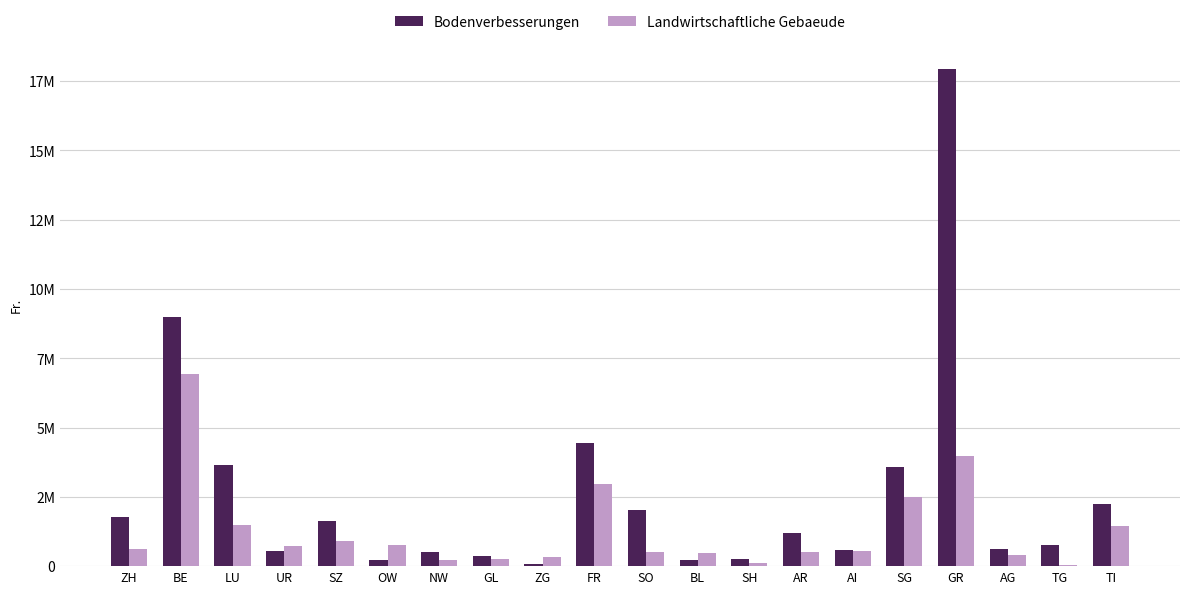

Are the bars grouped side by side (vs. stacked)?

Yes